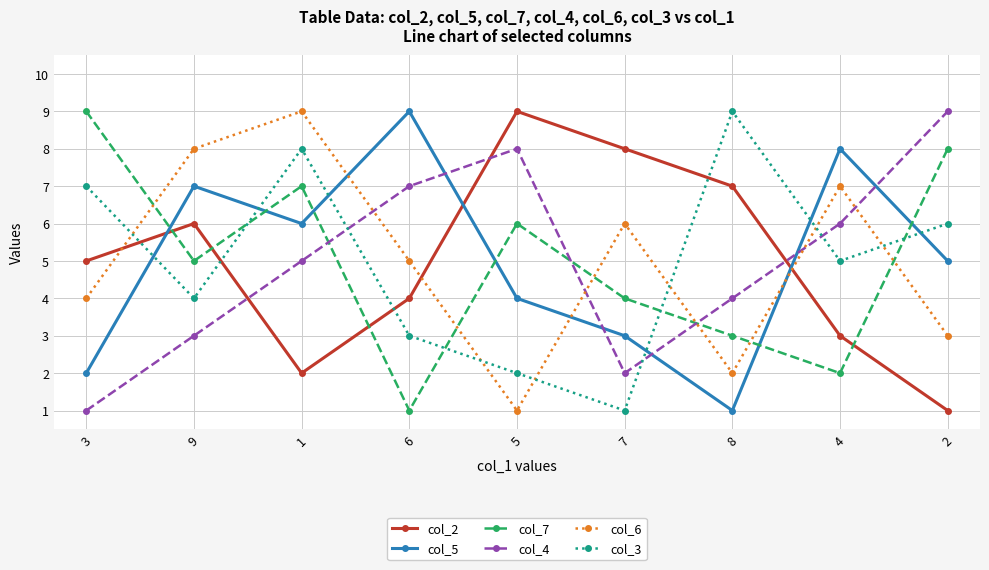

Does the chart display data point markers on the line(s)?

Yes